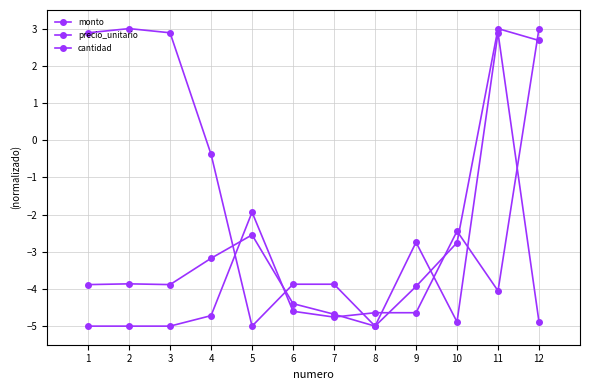

How many lines are shown in the chart?

3